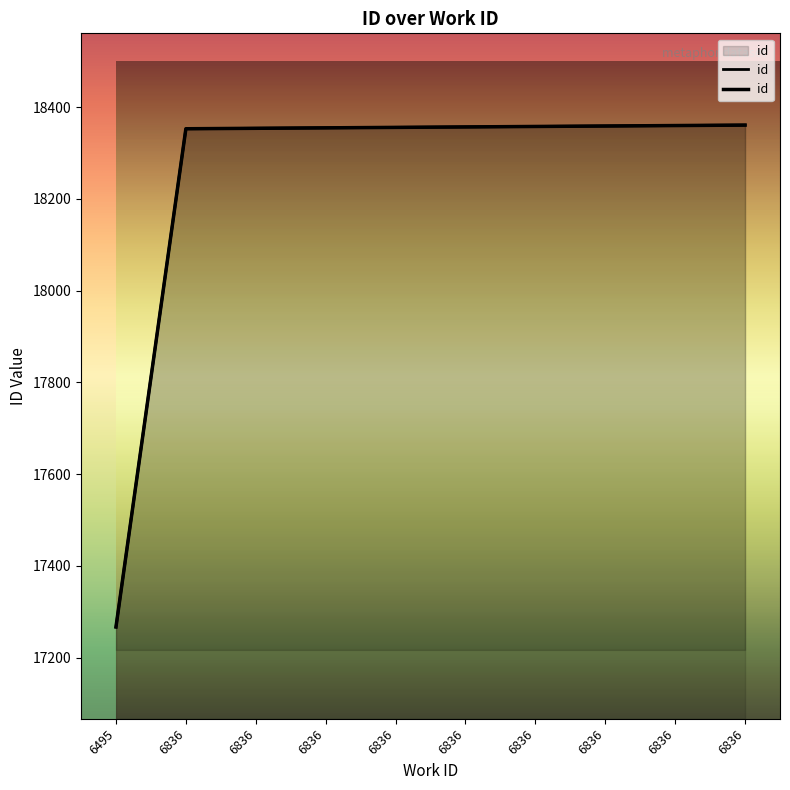

What is the minimum value shown in the chart?

17267